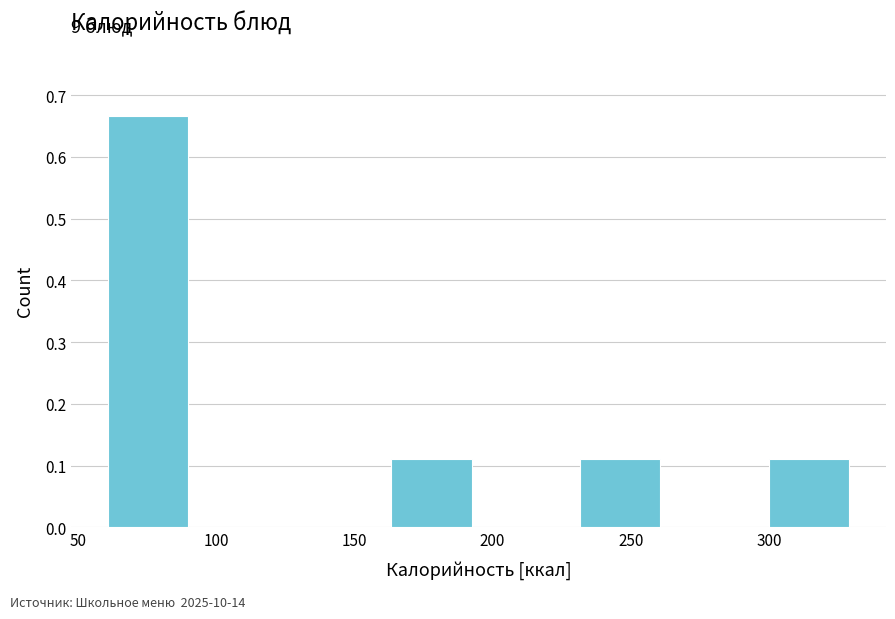

Over which range of the x-axis is the bar tallest?

60 to 95